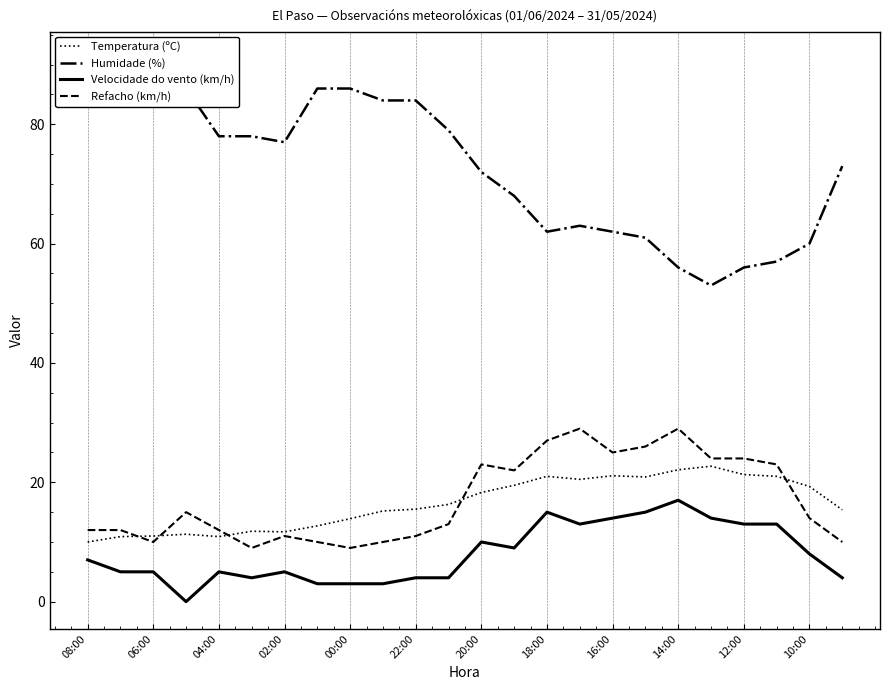

True or false: Refacho (km/h) has a value of 1.8 at 00:00.

False